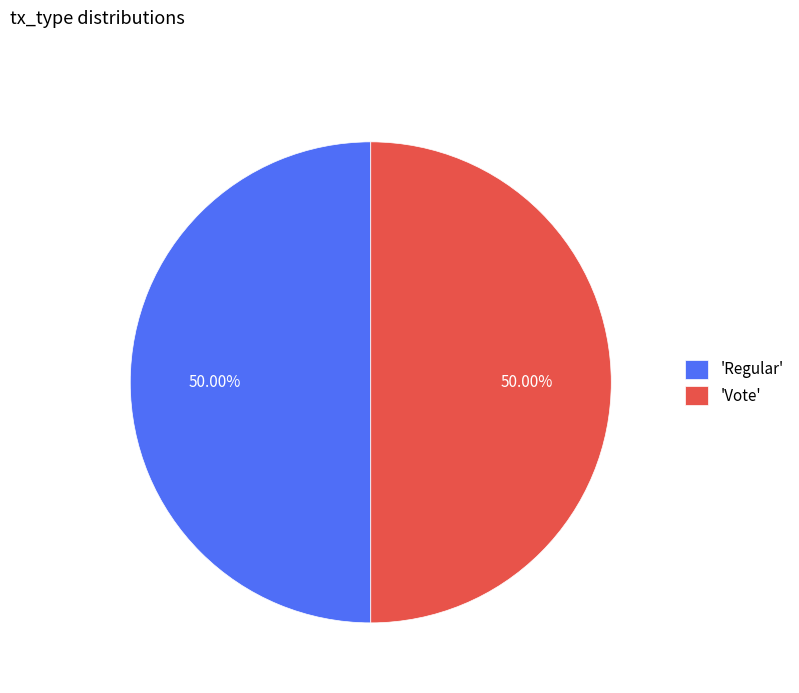

What is the ratio of the value at 'Vote' to the value at 'Regular'?

1.0